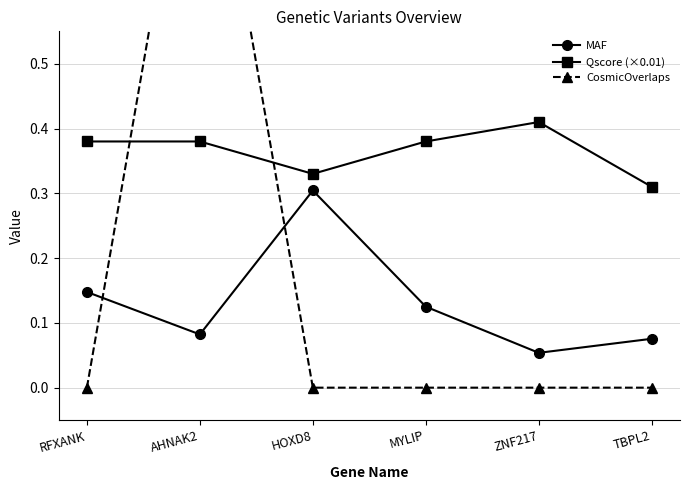

How many Qscore (×0.01) values are between 0 and 1?

6